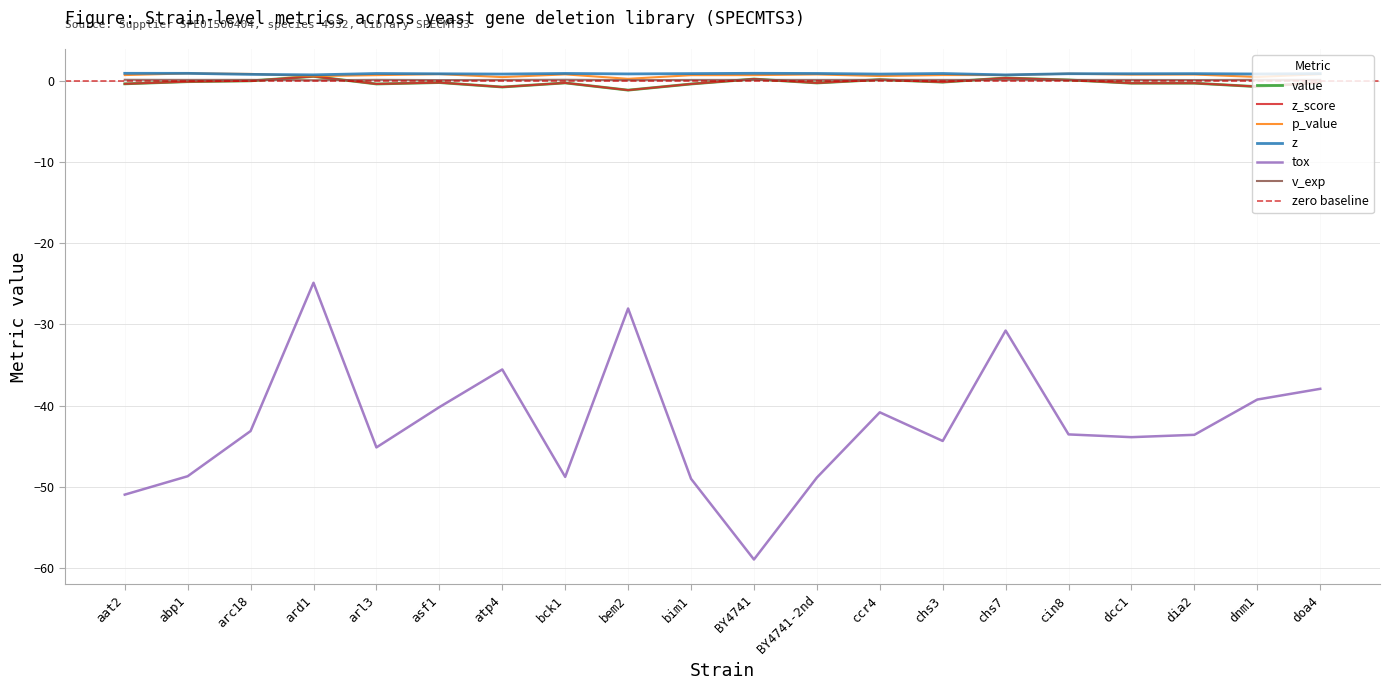

What is the lowest value of the p_value series?

0.3